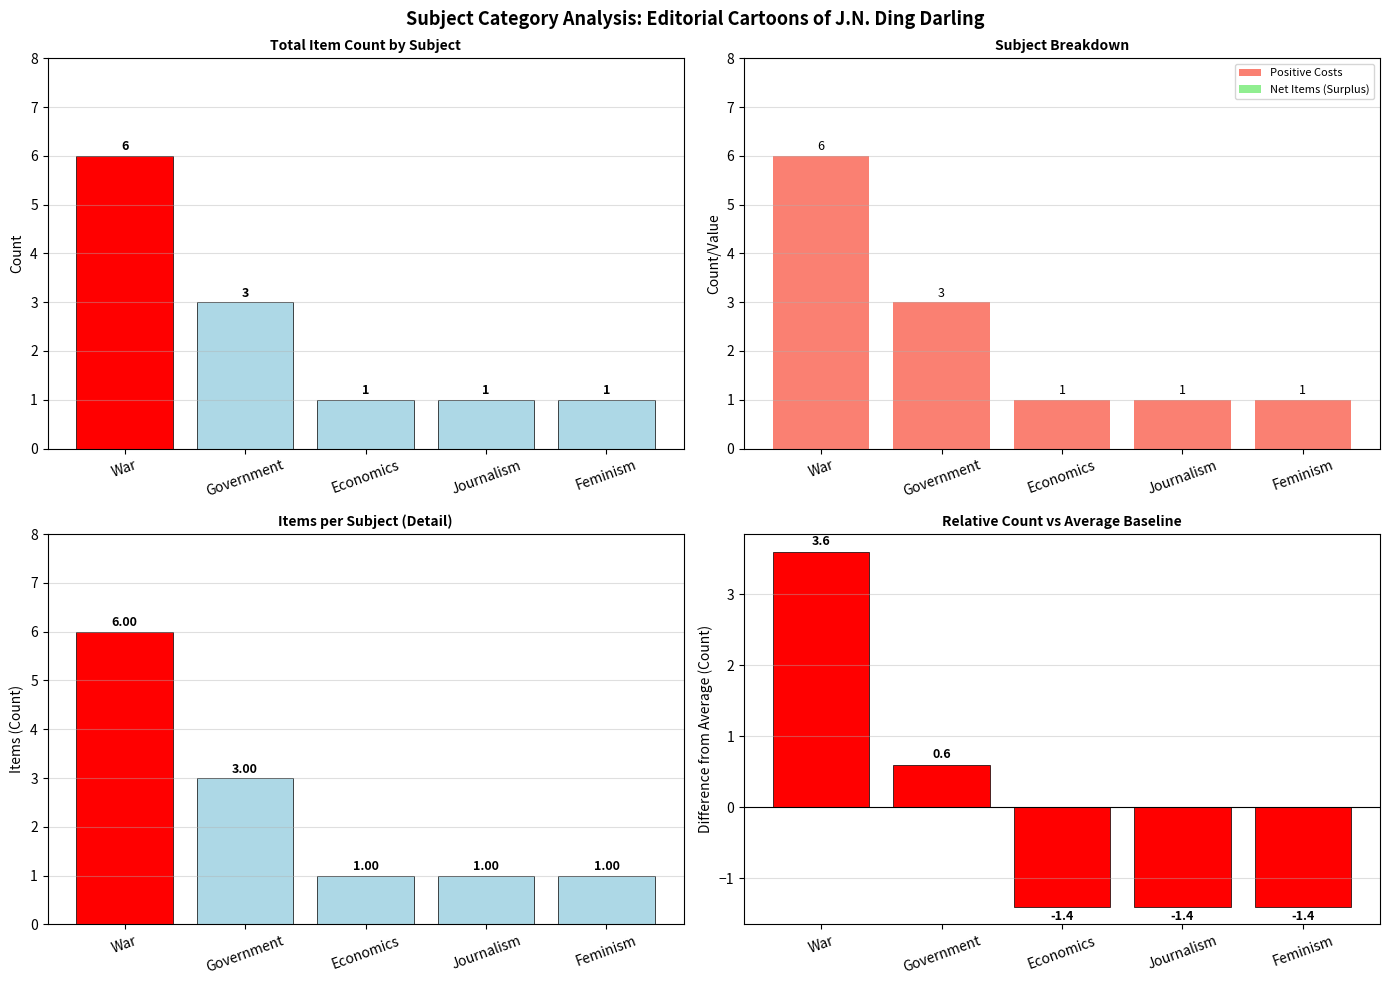

What is the greatest value displayed?

6.0